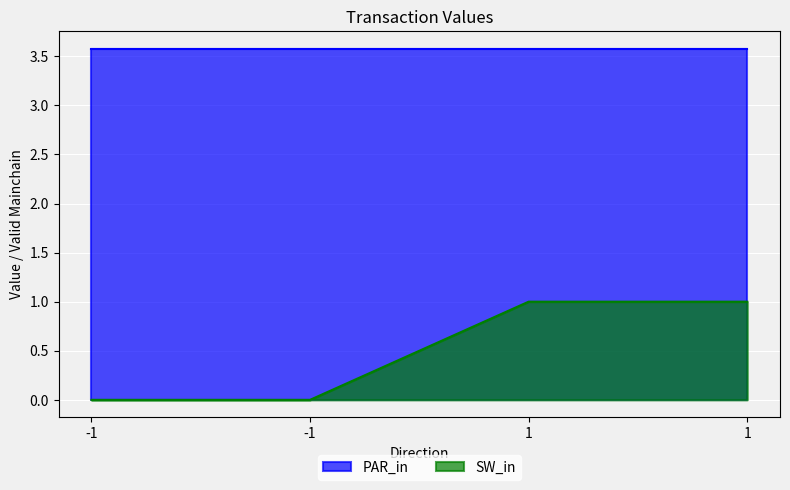

The value at -1 is 0. True or false?

True